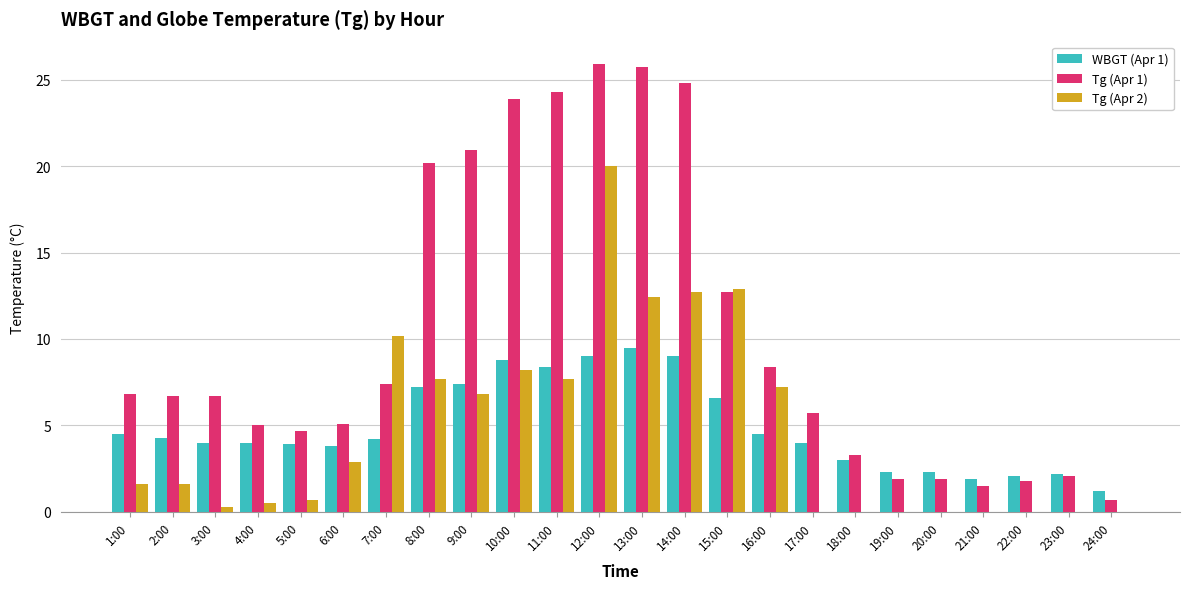

The Tg (Apr 2) series shows 0.0 at 22:00. True or false?

True